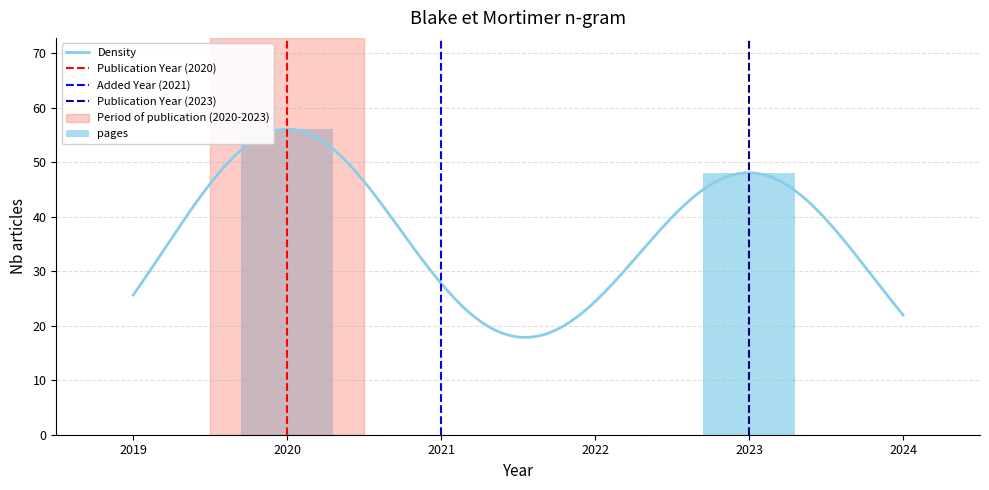

What is the minimum value for Density?

17.9